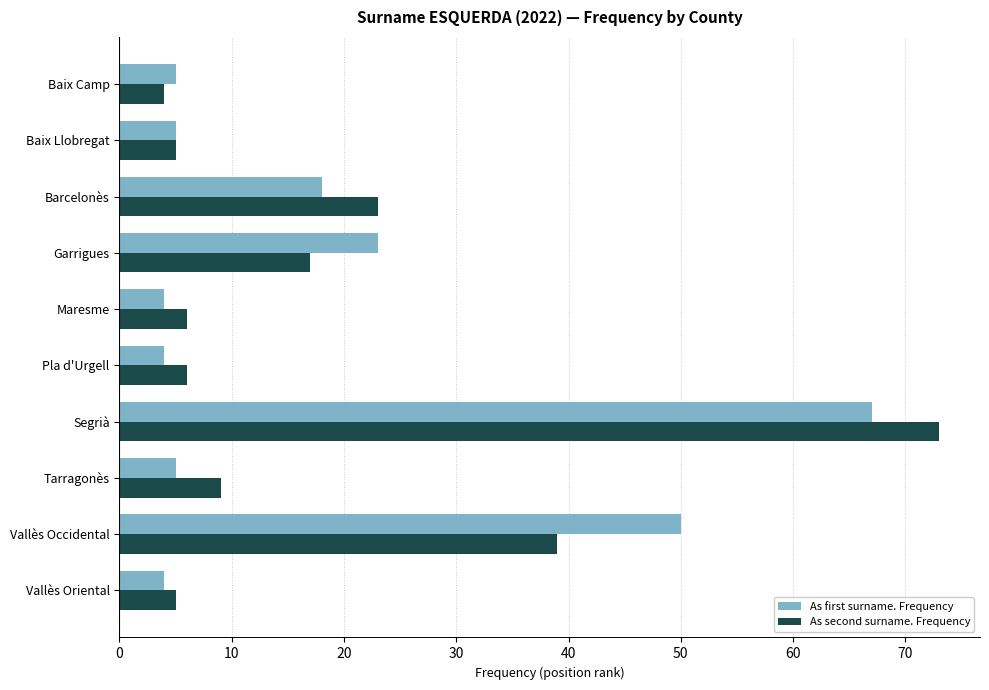

Which series has the largest range (max minus min)?

As second surname. Frequency